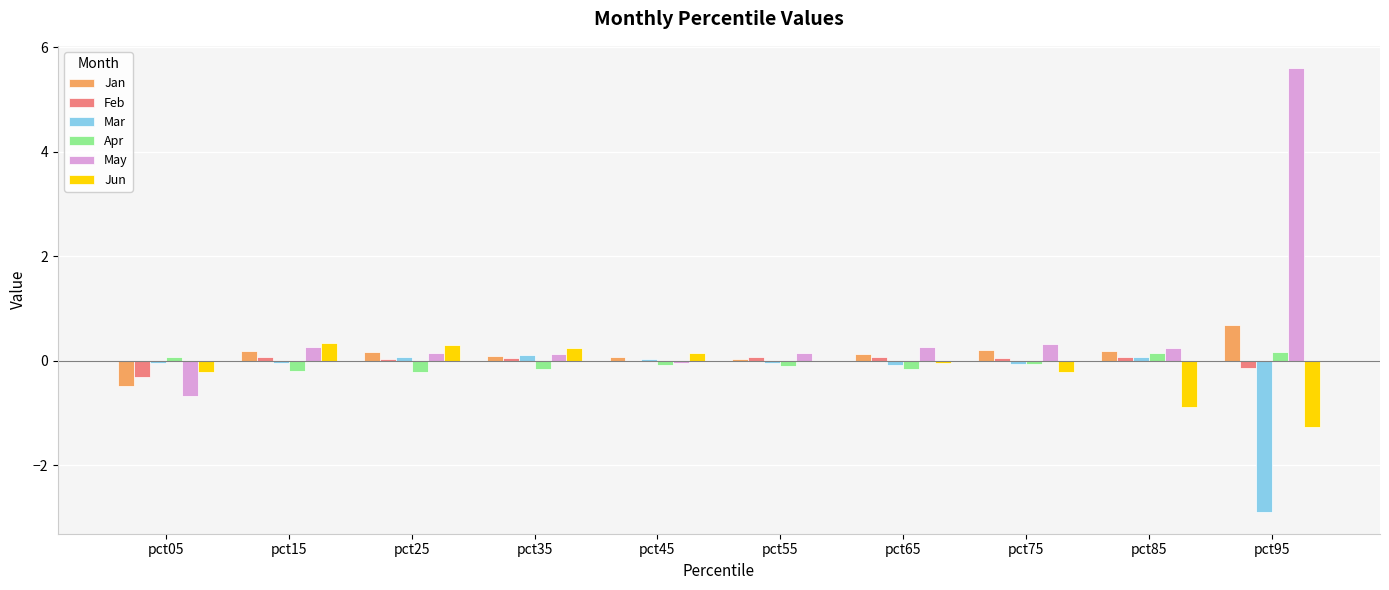

What is the maximum value shown in the chart?

5.6